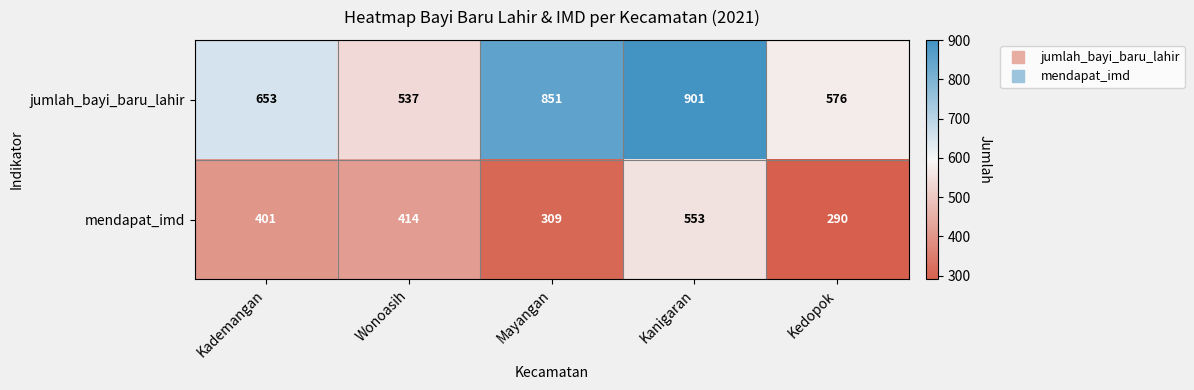

List the labels in order of jumlah_bayi_baru_lahir value, largest first.

Kanigaran, Mayangan, Kademangan, Kedopok, Wonoasih